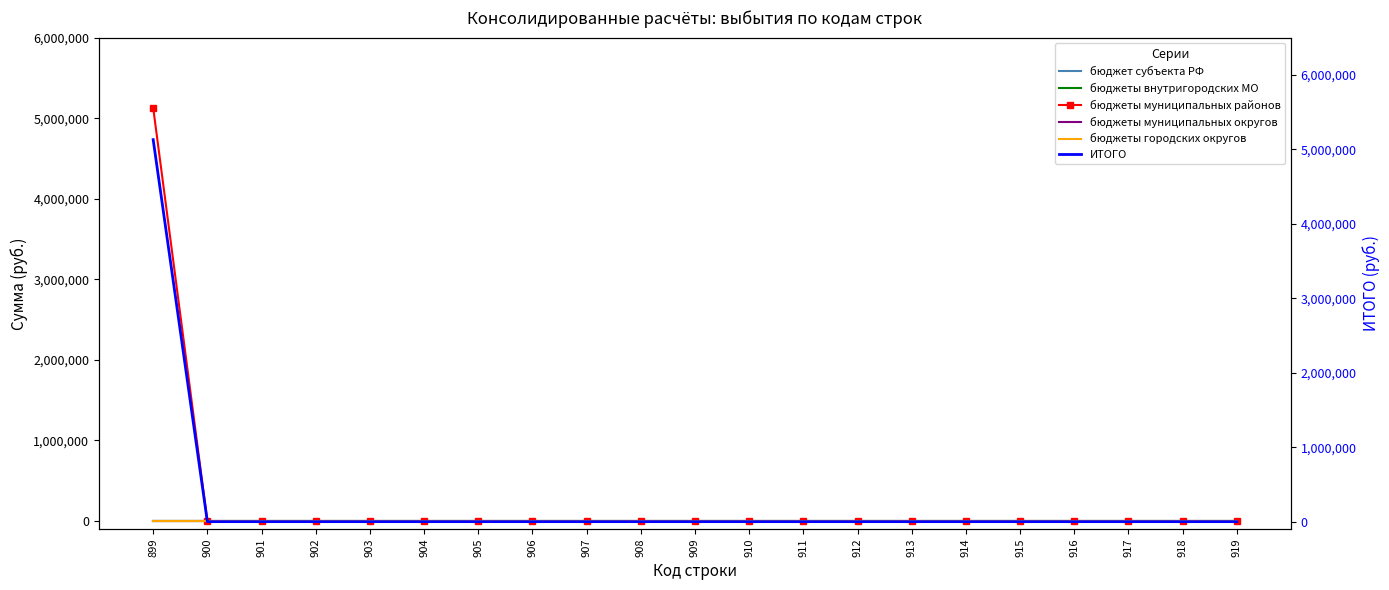

True or false: бюджеты муниципальных районов and бюджеты муниципальных округов intersect in this chart.

False